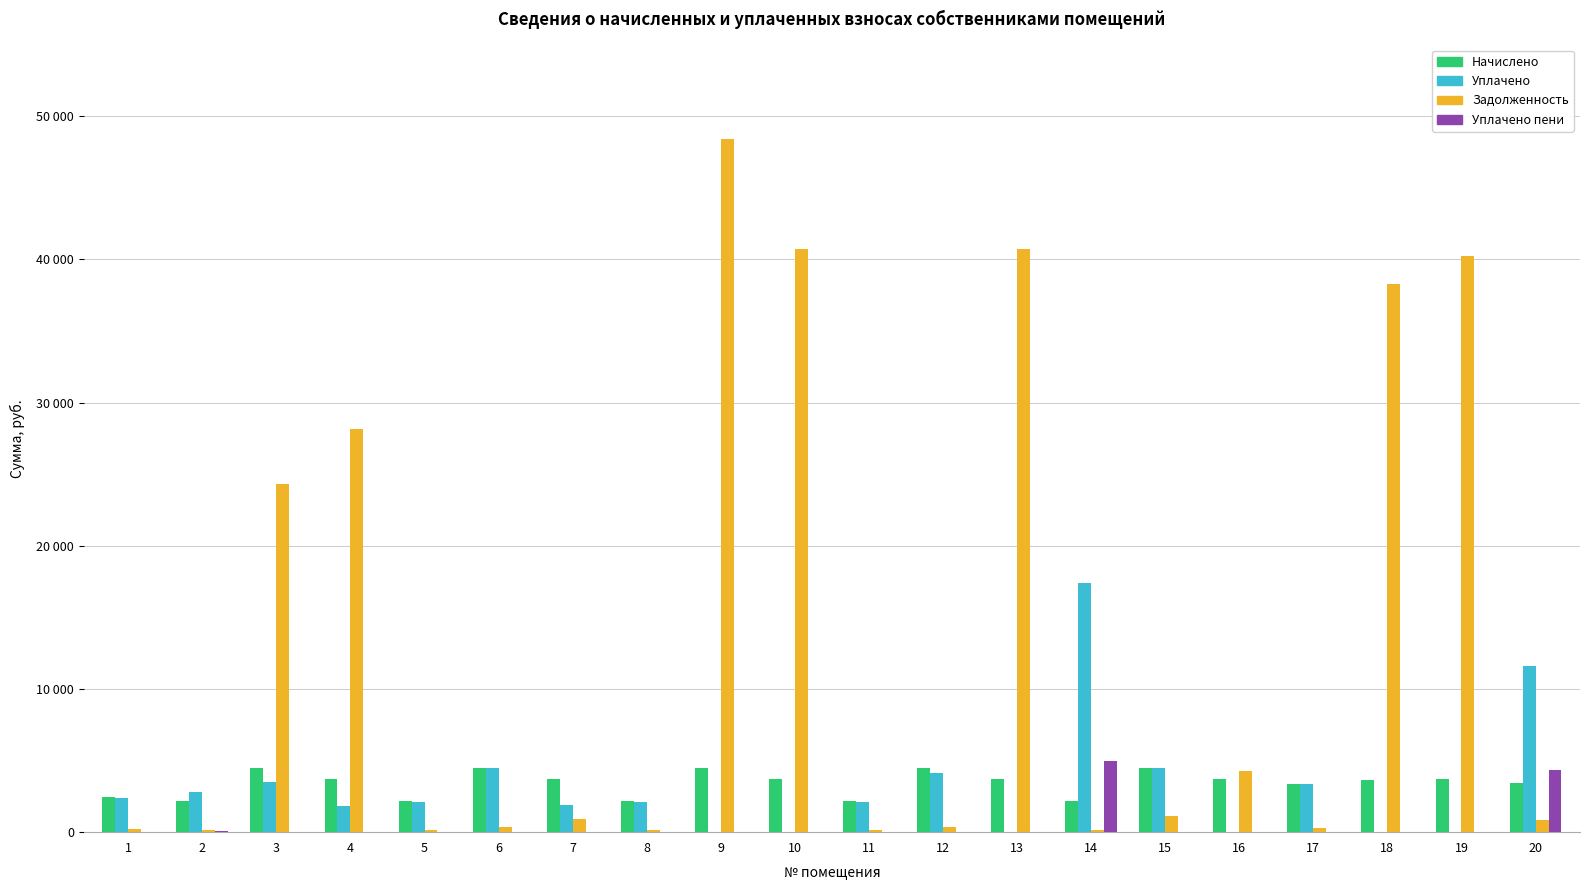

What is the sum of the Задолженность values at 17 and 14?

459.7